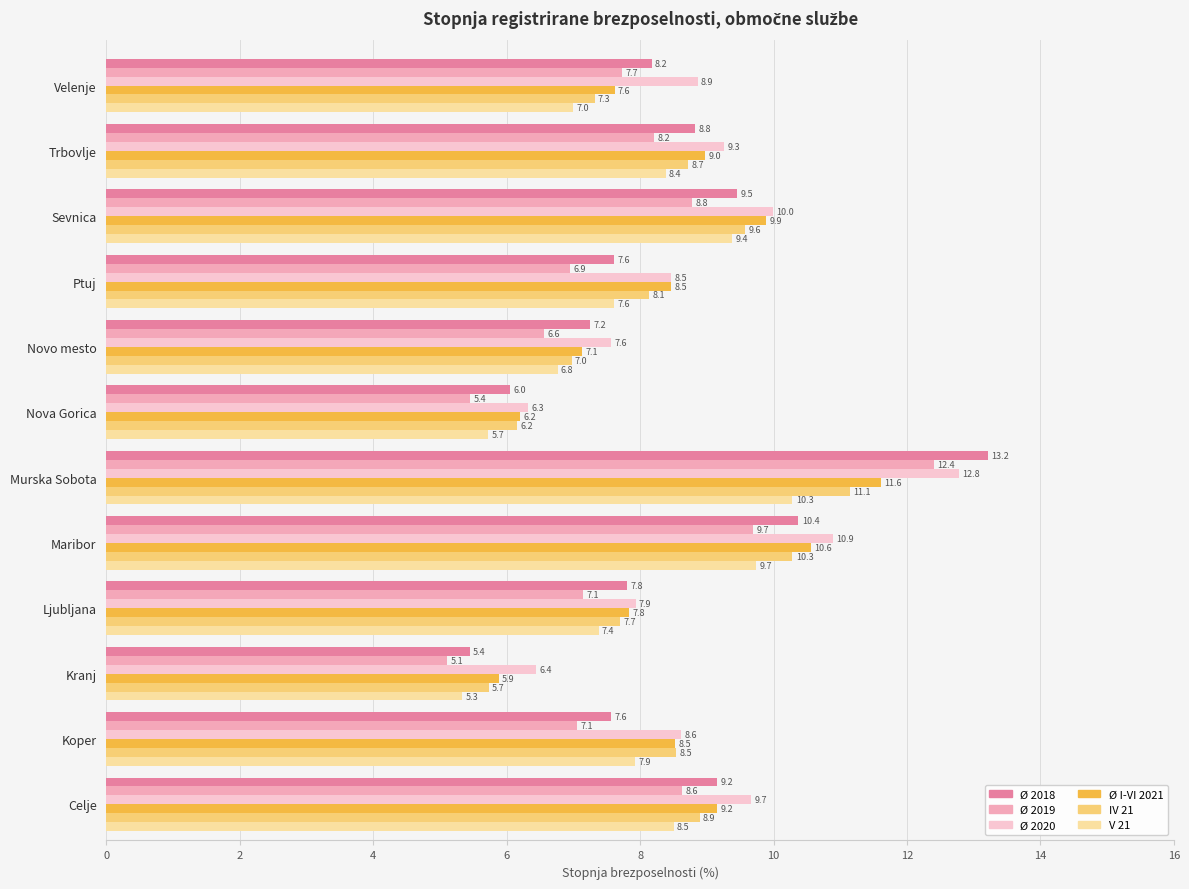

What is the average value of the V 21 series?

7.8